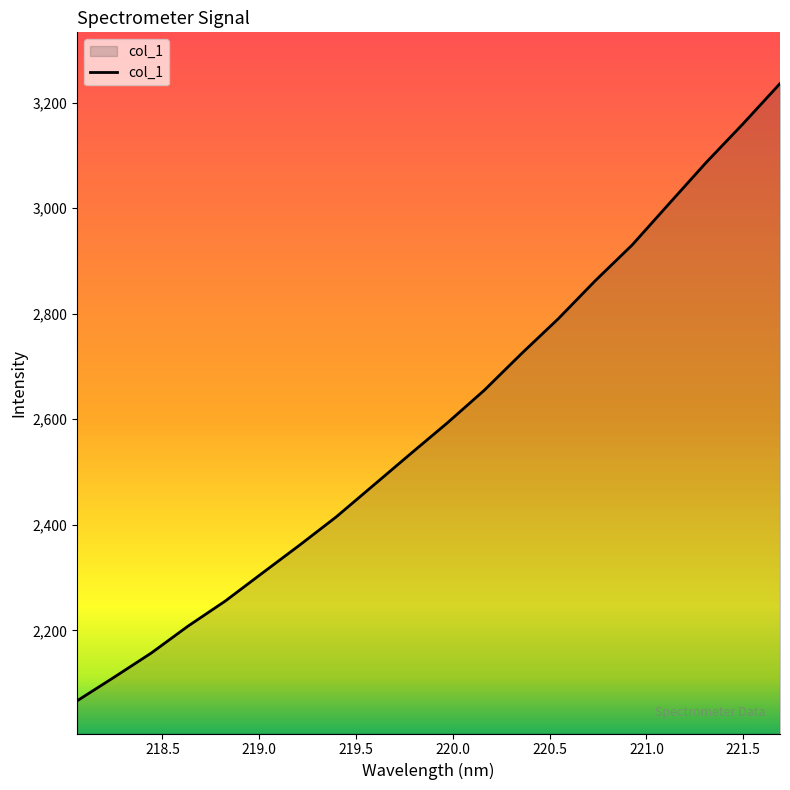

What is the difference between the maximum and minimum values?

1169.7